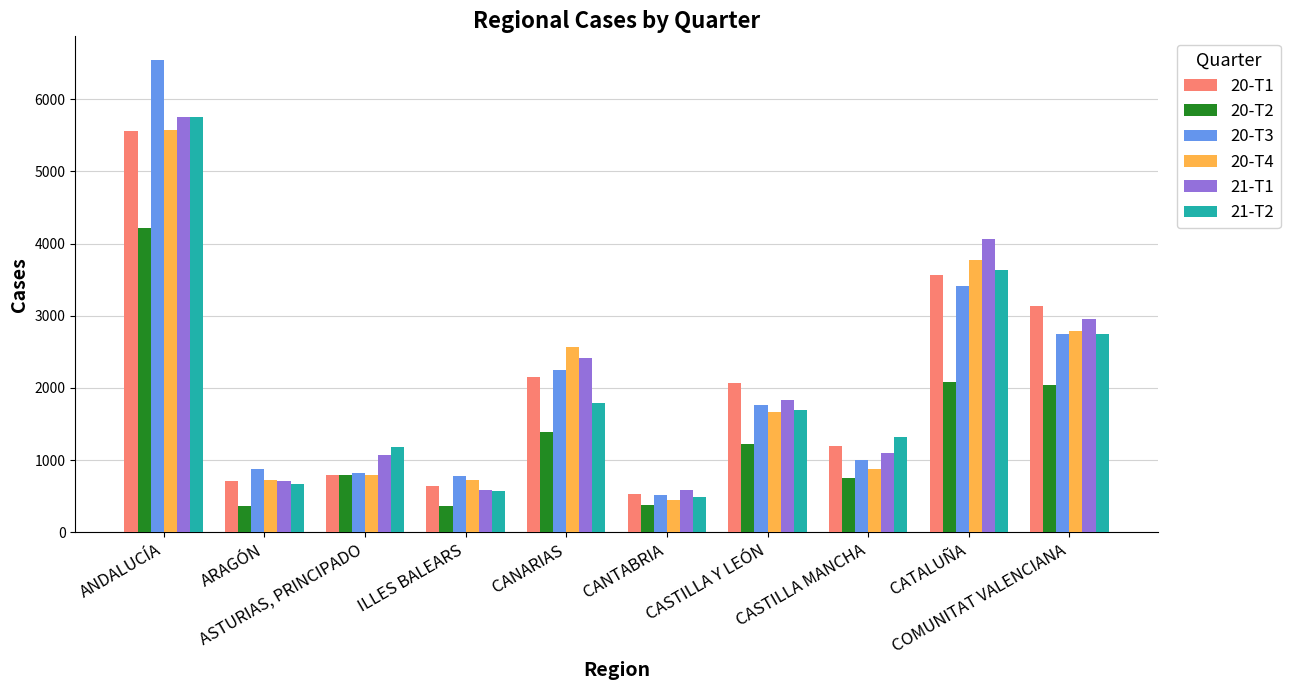

Which series has the largest range (max minus min)?

20-T3